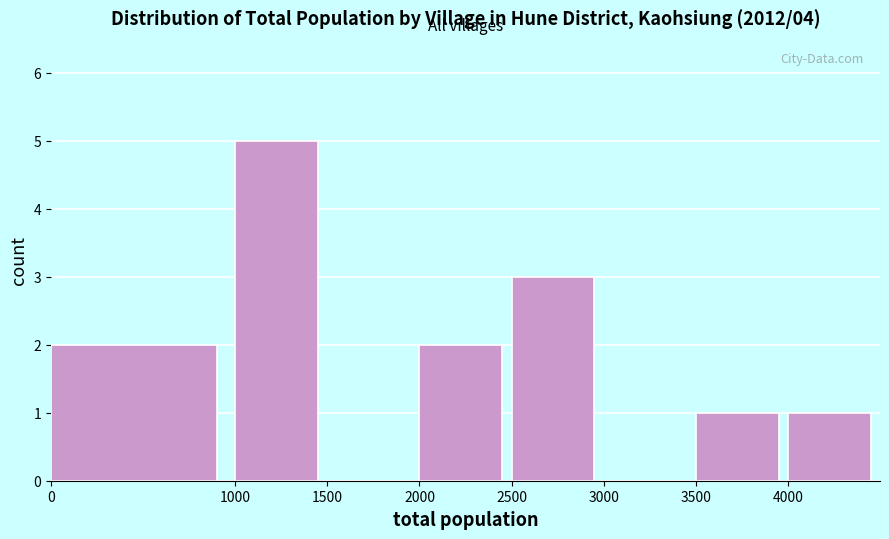

Over which range of the x-axis is the bar tallest?

1000 to 1500